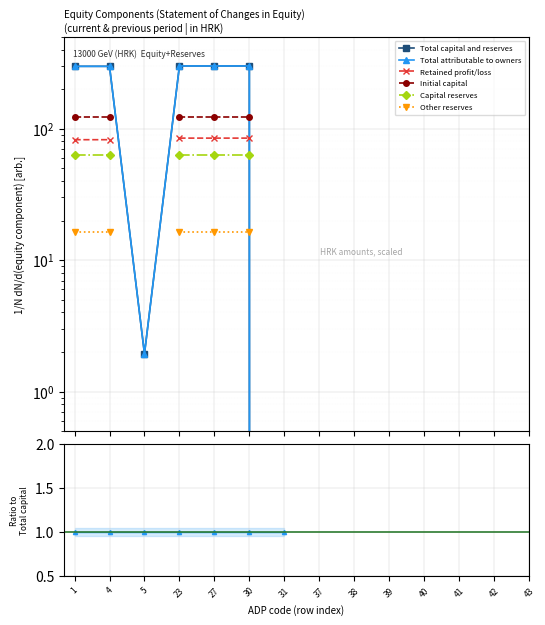

What are all the series names shown in the legend?

Total capital and reserves, Total attributable to owners, Retained profit/loss, Initial capital, Capital reserves, Other reserves